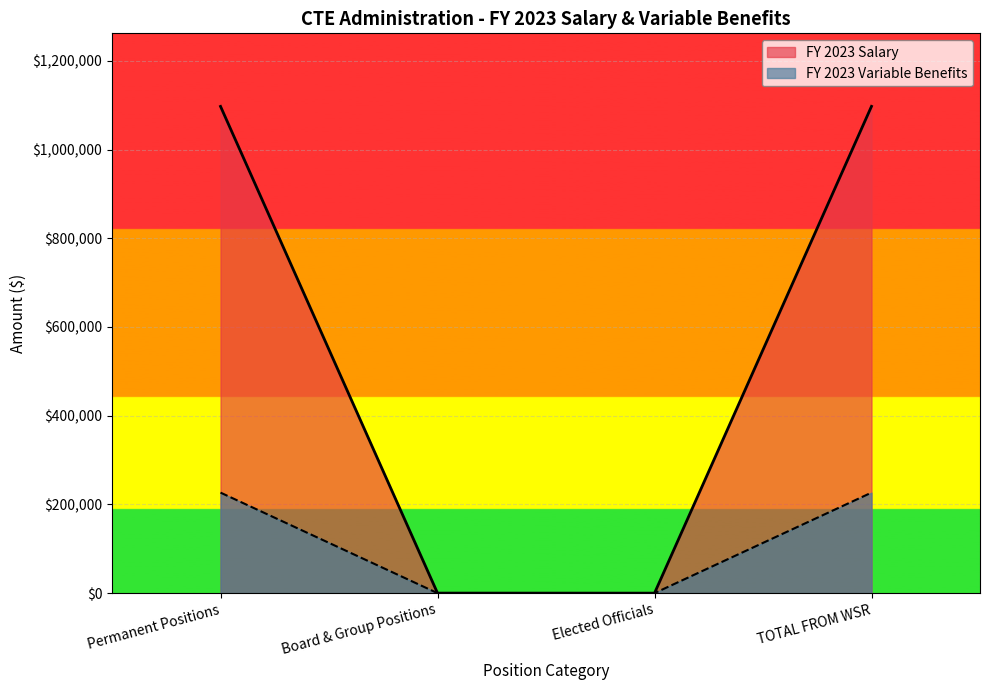

List the series in order of their overall mean, highest first.

FY 2023 Salary, FY 2023 Variable Benefits